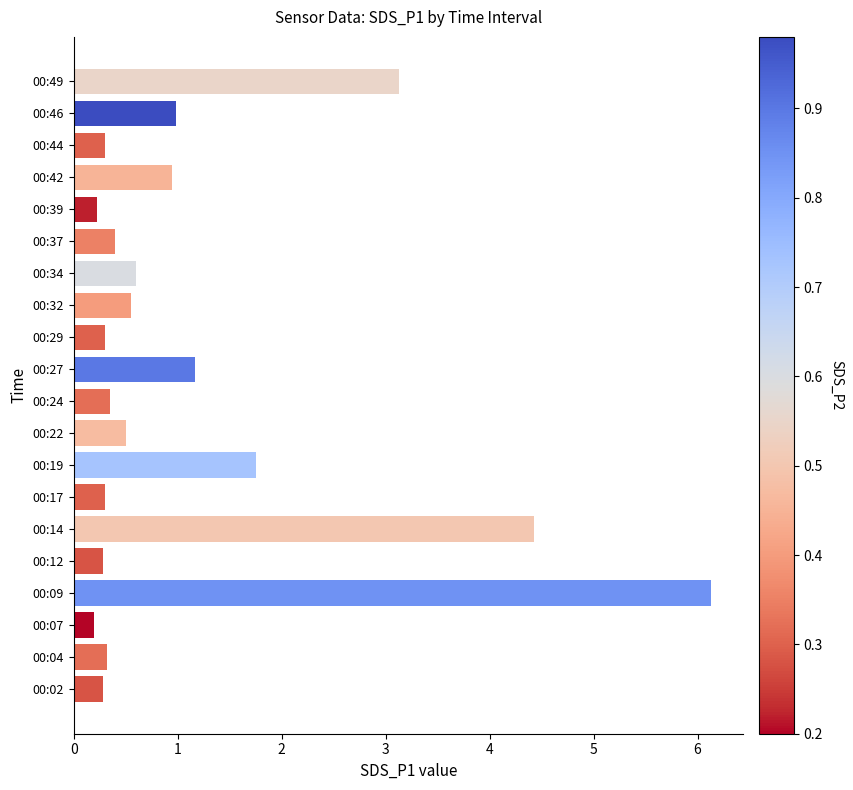

What is the change in value from 00:22 to 00:27?

+0.7